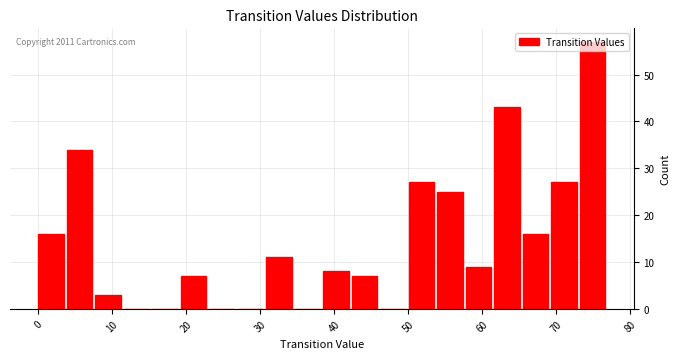

Around what value on the x-axis is the tallest bar? Give the approximate position of its centre, as read against the axis.

75